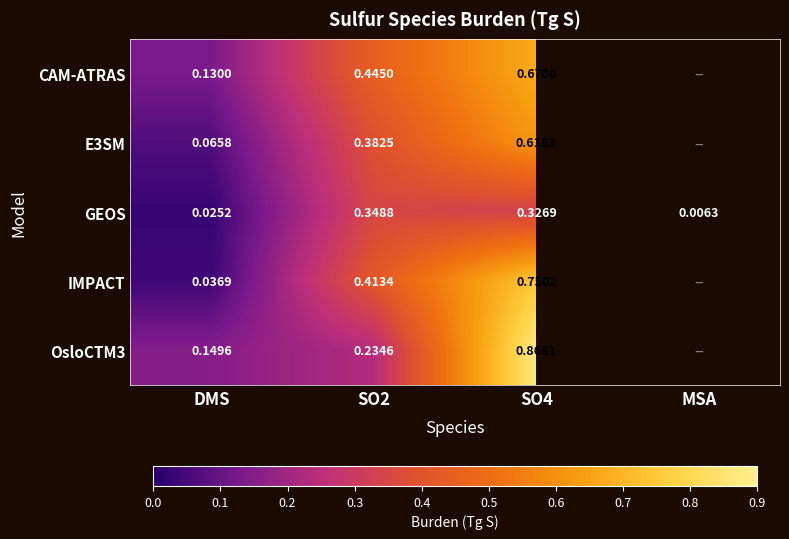

At SO4, list the series in order from largest to smallest.

OsloCTM3, IMPACT, CAM-ATRAS, E3SM, GEOS